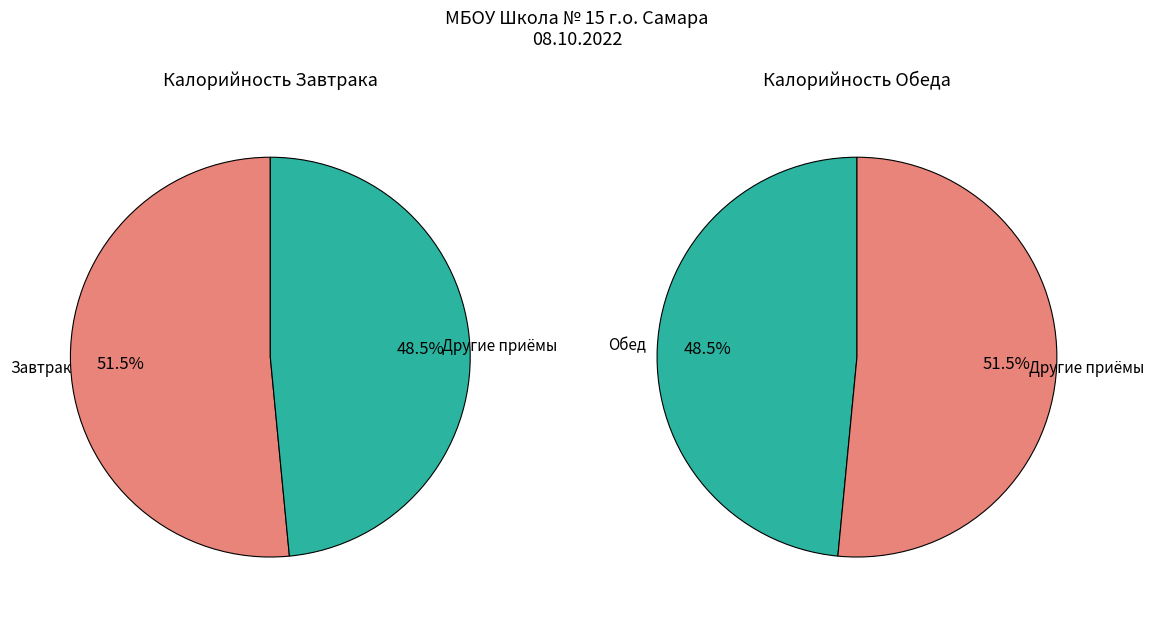

What portion of the pie excludes Обед?

51.5%